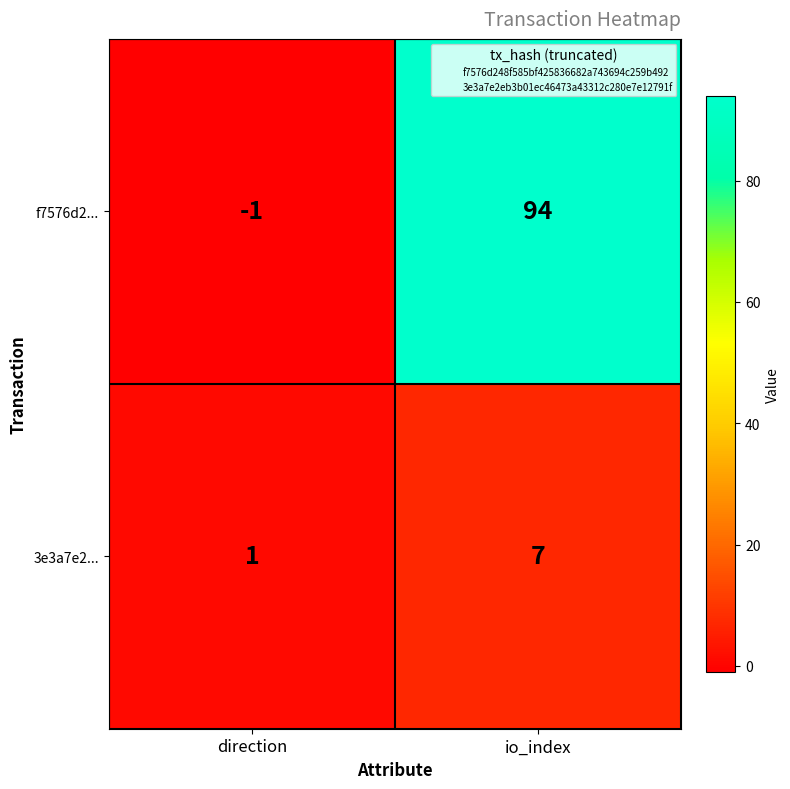

Which series has the widest spread of values?

f7576d2...